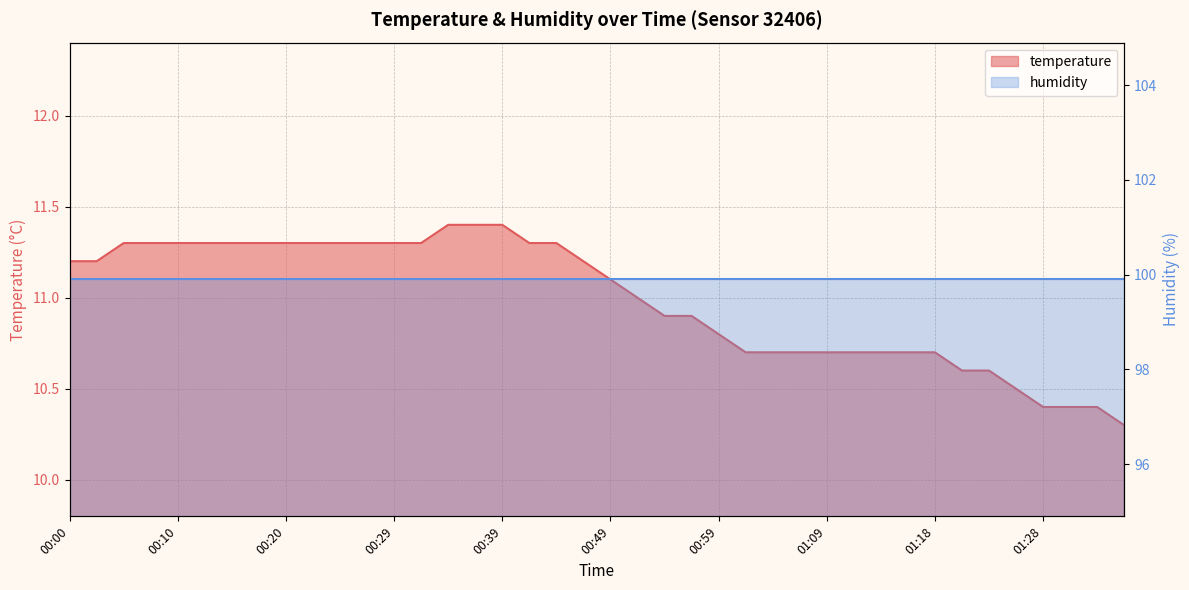

Reading right to left, extract all data points from this chart.

01:35=10.3	01:33=10.4	01:30=10.4	01:28=10.4	01:26=10.5	01:23=10.6	01:21=10.6	01:18=10.7	01:16=10.7	01:13=10.7	01:11=10.7	01:09=10.7	01:06=10.7	01:04=10.7	01:01=10.7	00:59=10.8	00:56=10.9	00:54=10.9	00:51=11.0	00:49=11.1	00:46=11.2	00:44=11.3	00:41=11.3	00:39=11.4	00:37=11.4	00:34=11.4	00:32=11.3	00:29=11.3	00:27=11.3	00:24=11.3	00:22=11.3	00:20=11.3	00:17=11.3	00:15=11.3	00:12=11.3	00:10=11.3	00:07=11.3	00:05=11.3	00:03=11.2	00:00=11.2